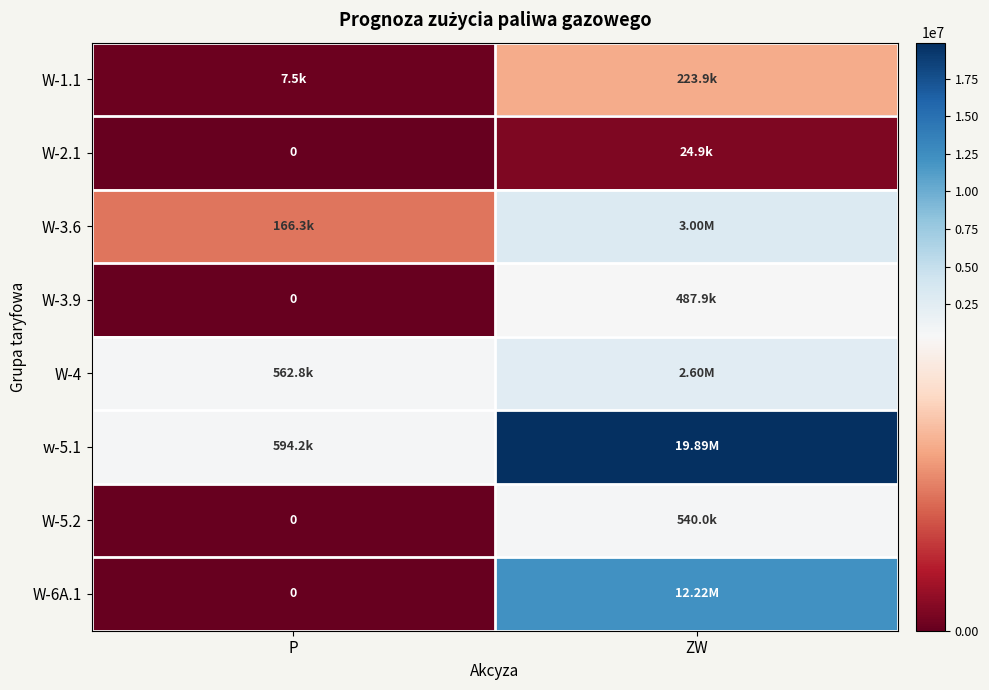

Count the number of categories in the chart.

2